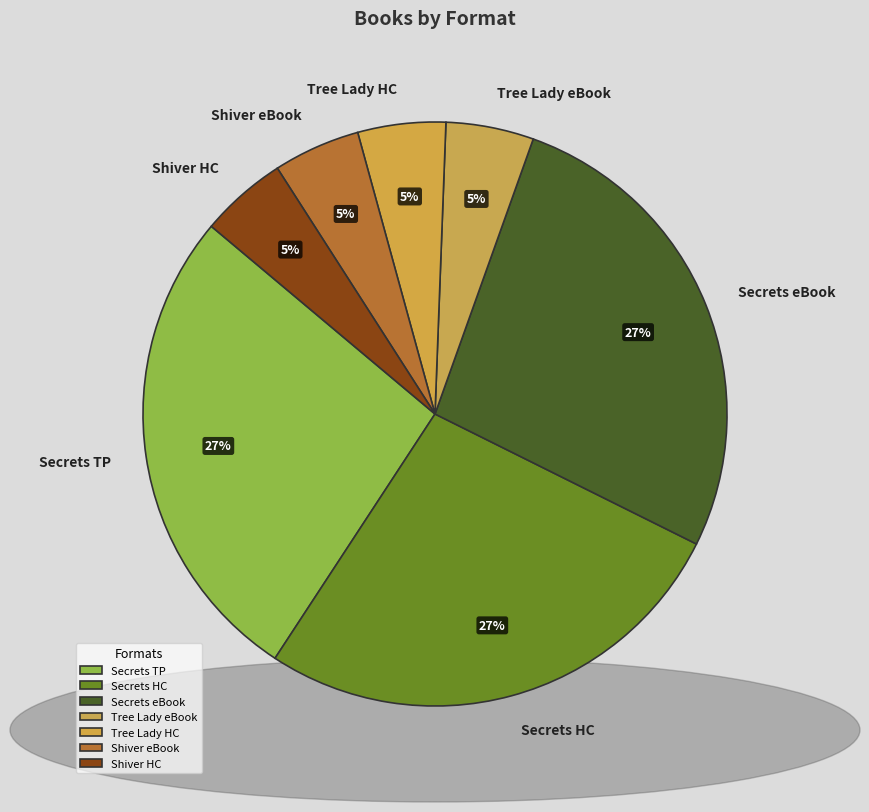

Is the sum of Tree Lady eBook and Secrets HC greater than half?

No